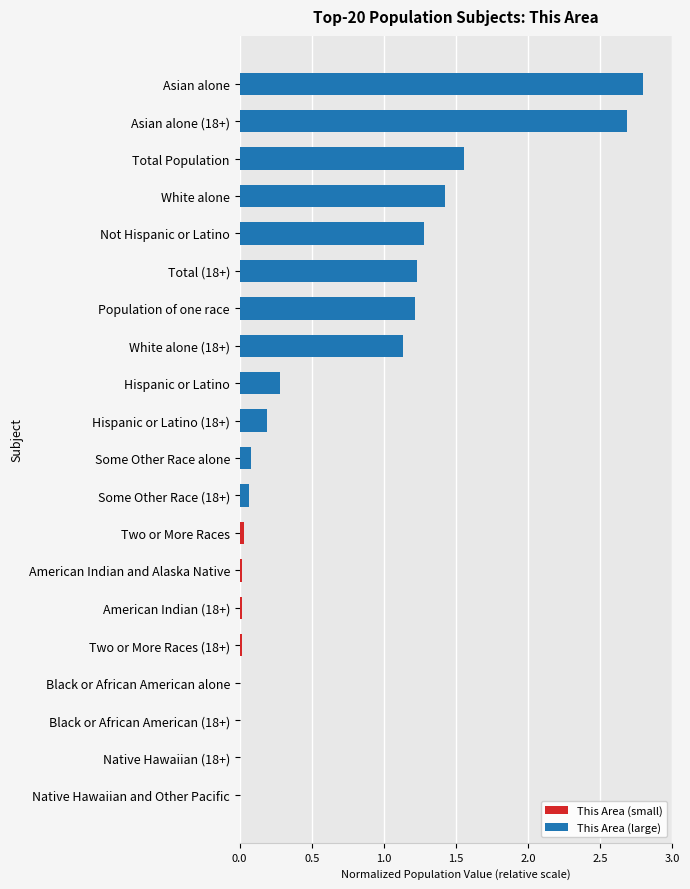

What is the sum of all values?

14.0